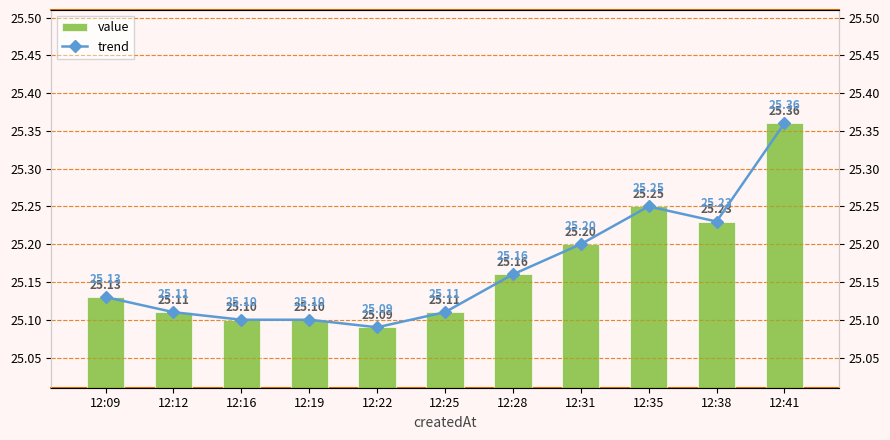

Does the chart contain any negative values?

No